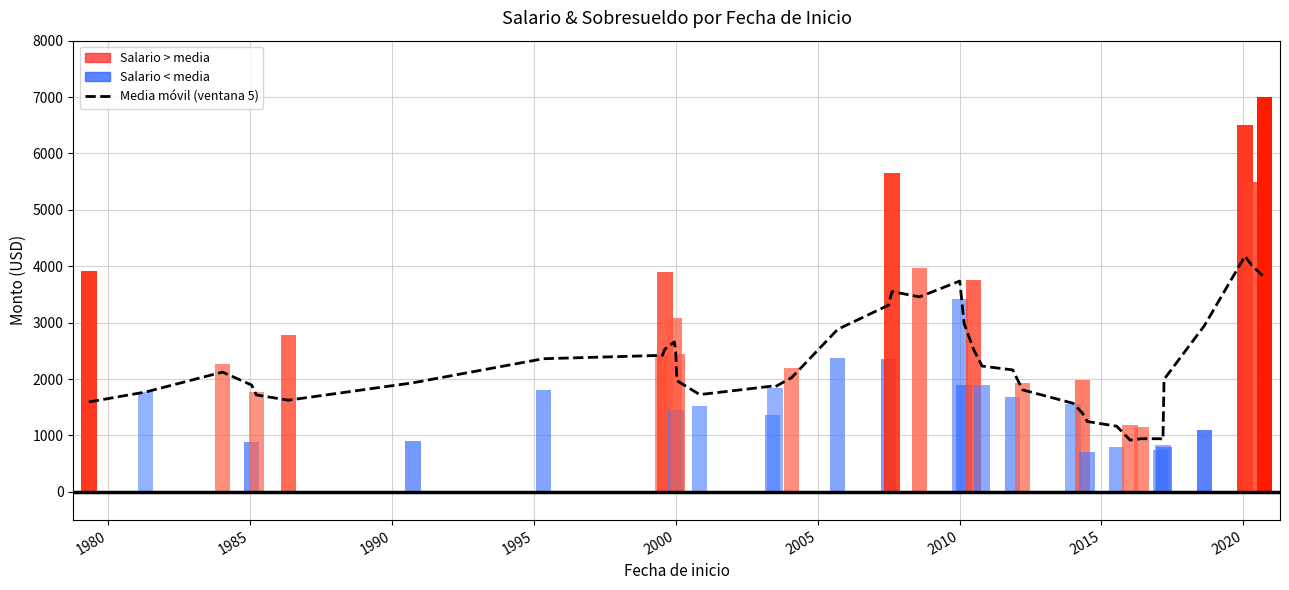

What is the average value?

2231.9